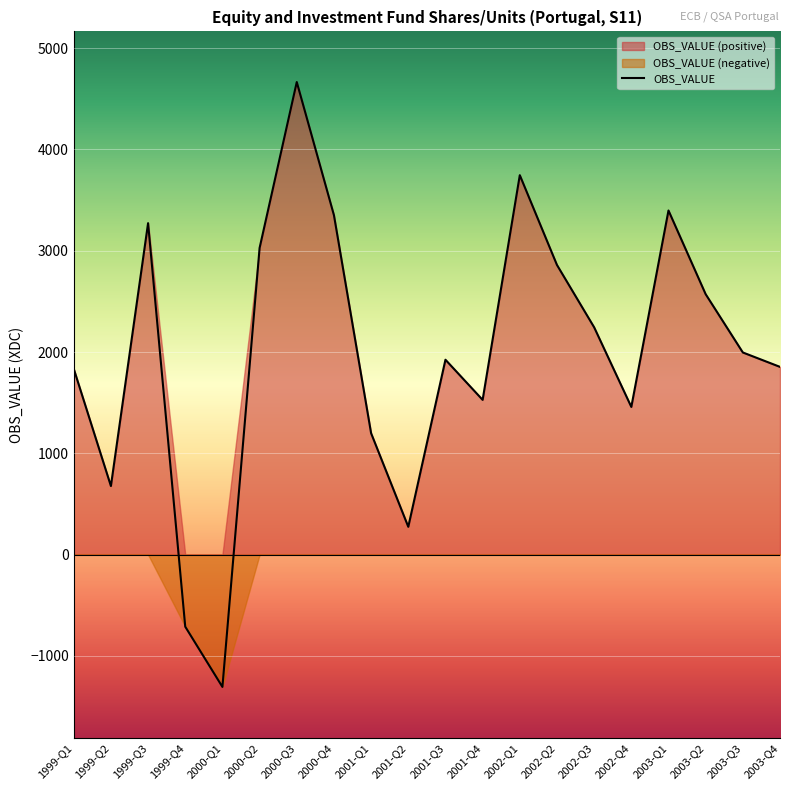

What is the maximum value shown in the chart?

4665.8